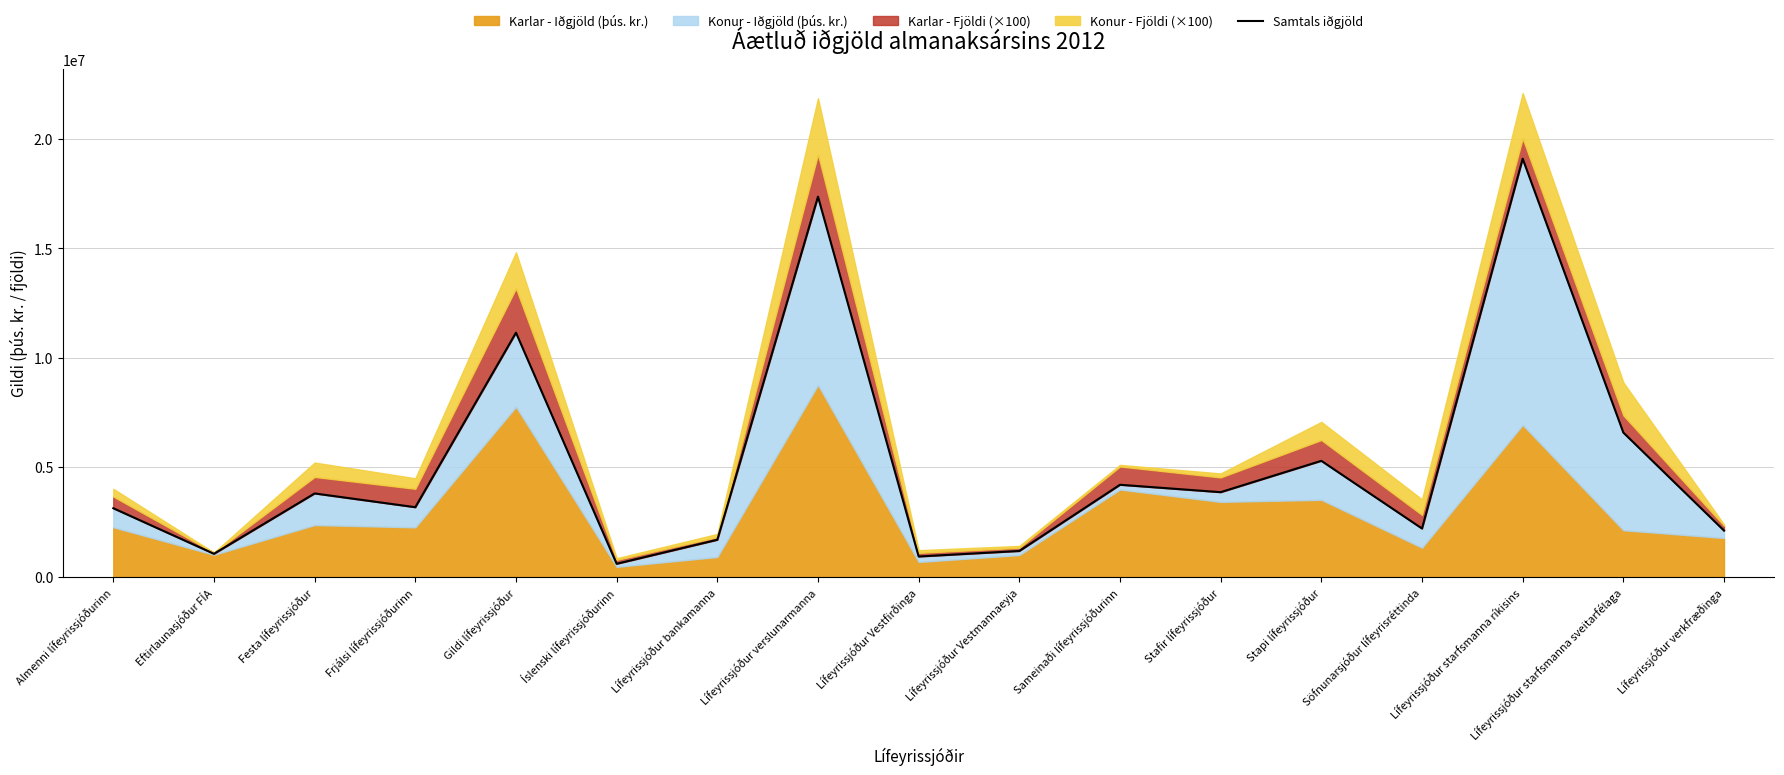

How many points are lower than both their immediate neighbors (excluding endpoints)?

6